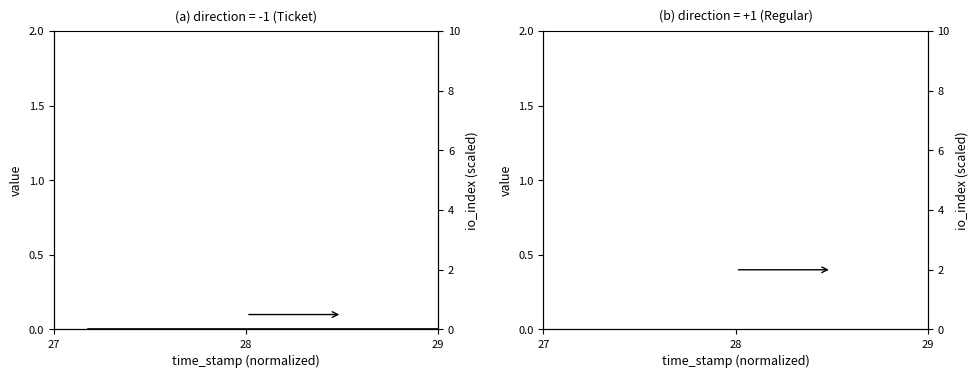

Rank the series by their average value, from lowest to highest.

io_index, value